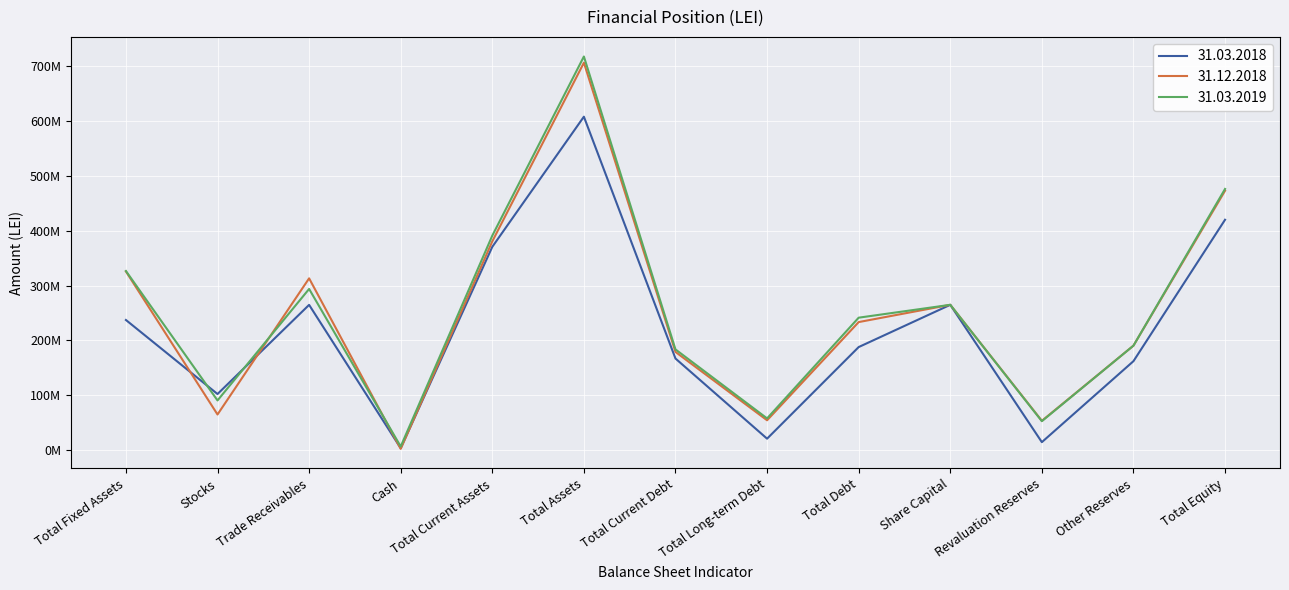

At which category does 31.03.2019 reach its first local peak?

Trade Receivables